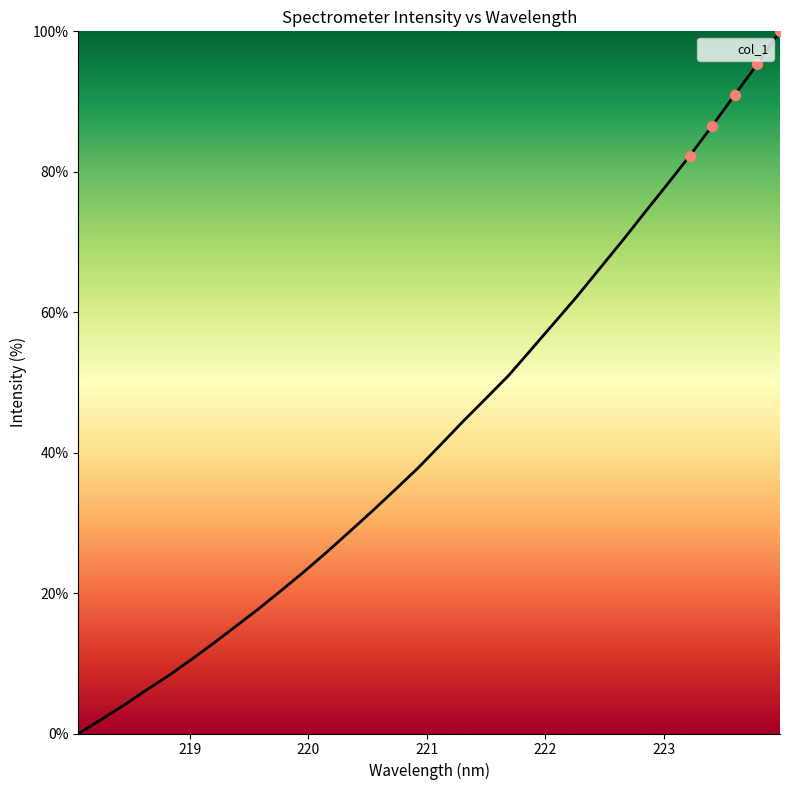

What is the greatest value displayed?

100.0